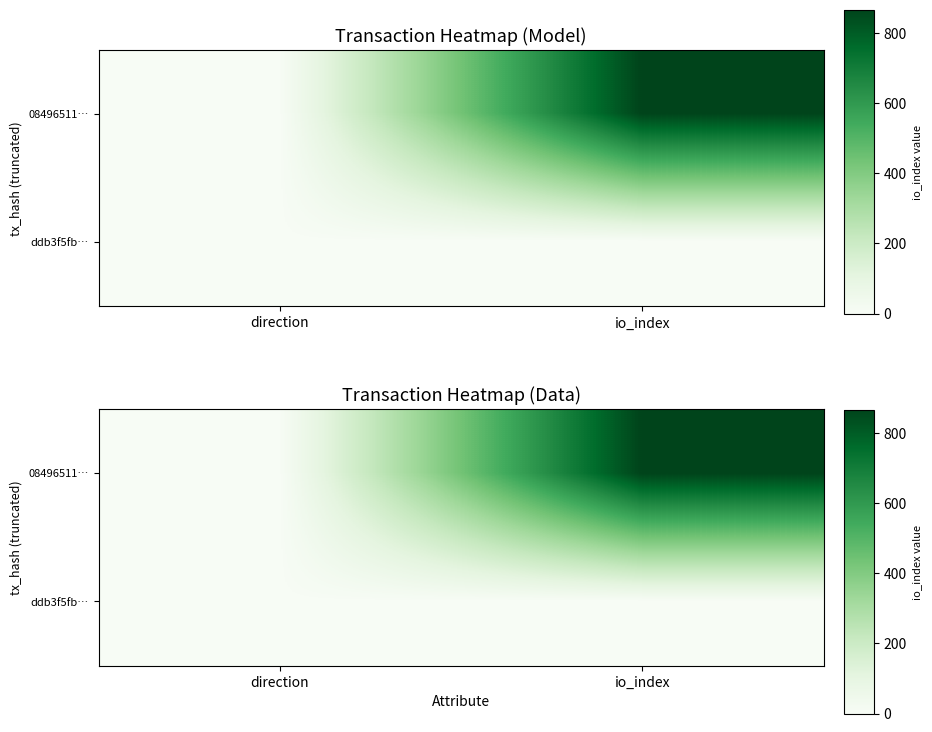

Which series has the largest total across all categories?

08496511…